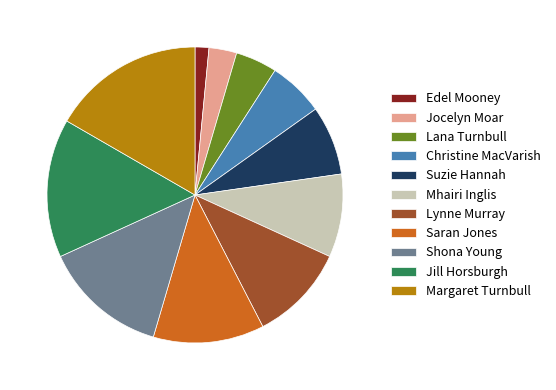

How many segments does this pie chart have?

11